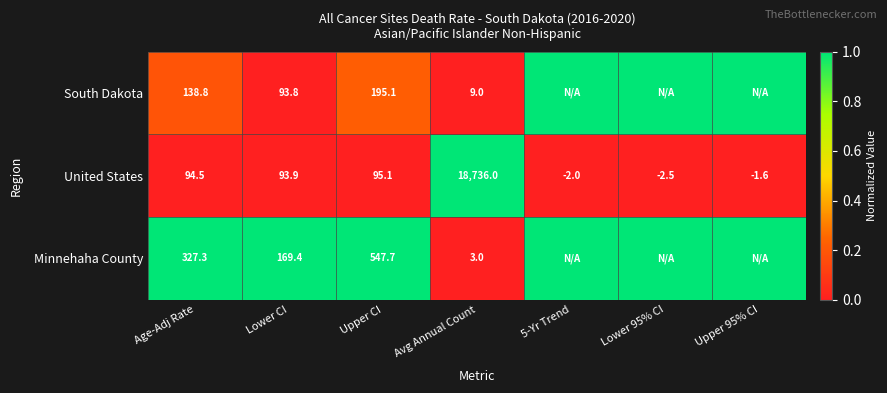

List the labels in order of United States value, largest first.

Avg Annual Count, Upper CI, Age-Adj Rate, Lower CI, Upper 95% CI, 5-Yr Trend, Lower 95% CI